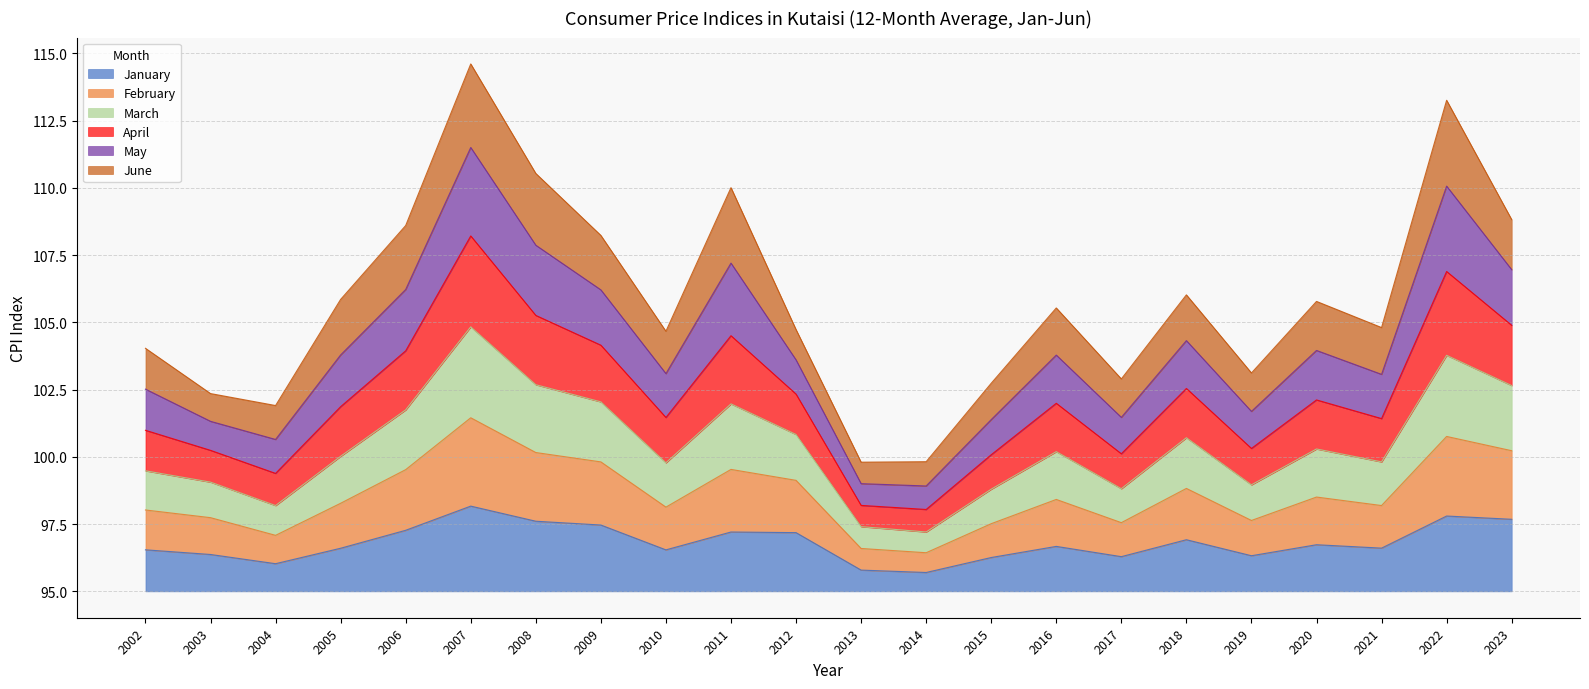

True or false: January and April cross at least once.

False